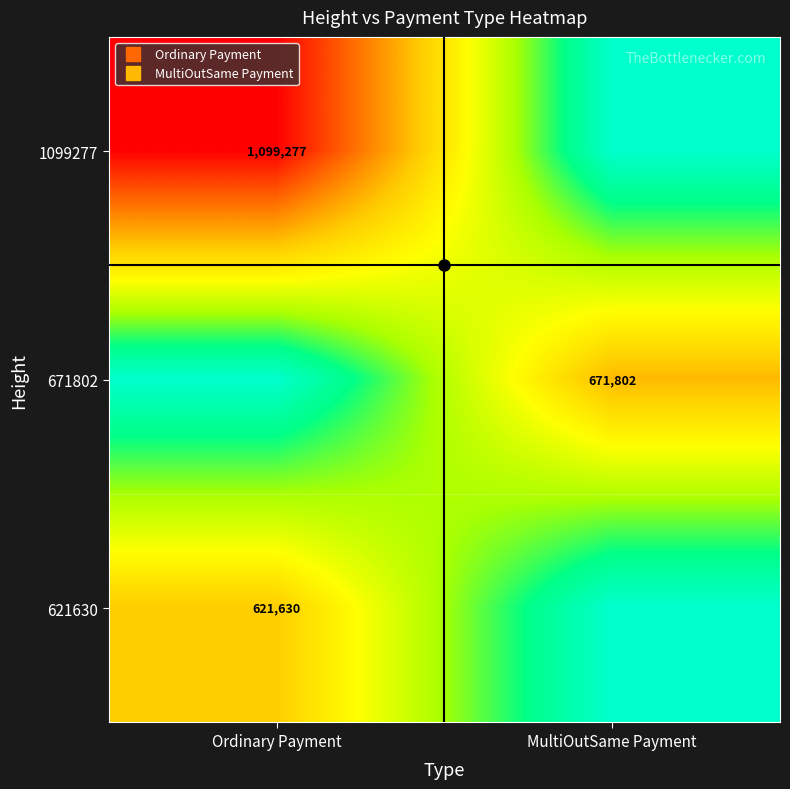

At how many categories does at least one series exceed 458974?

2